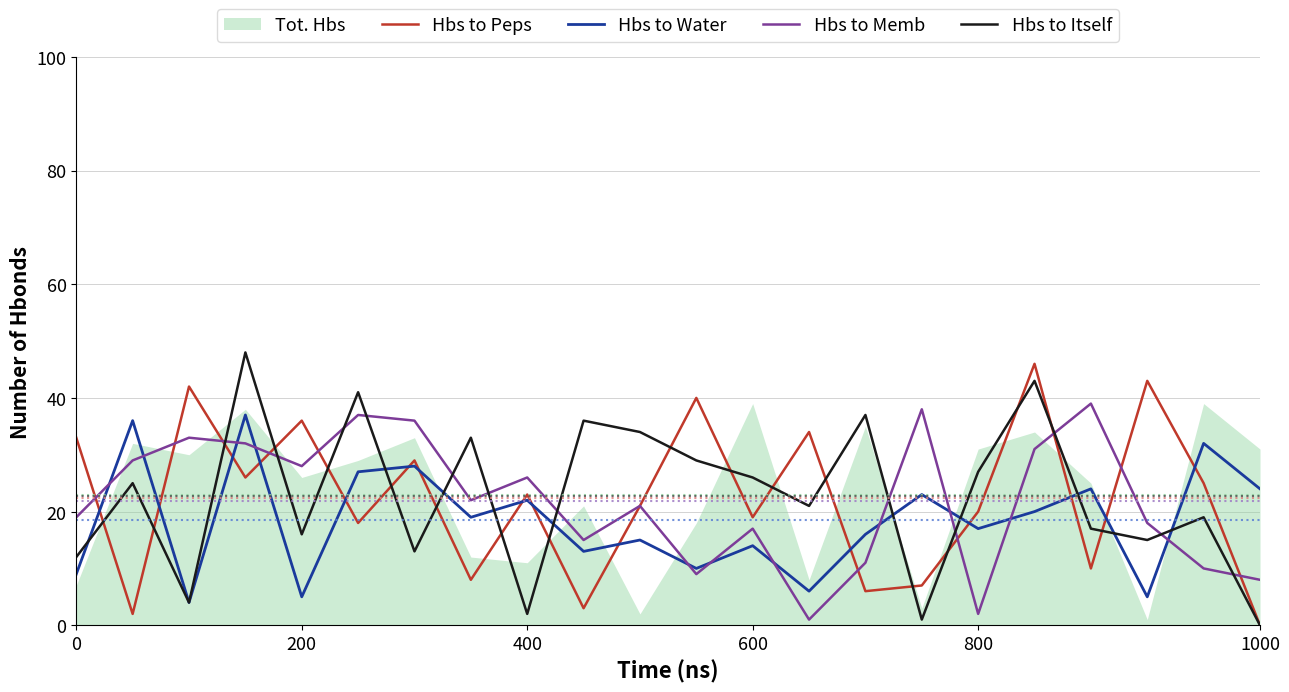

What is the highest value of the Hbs to Water series?

37